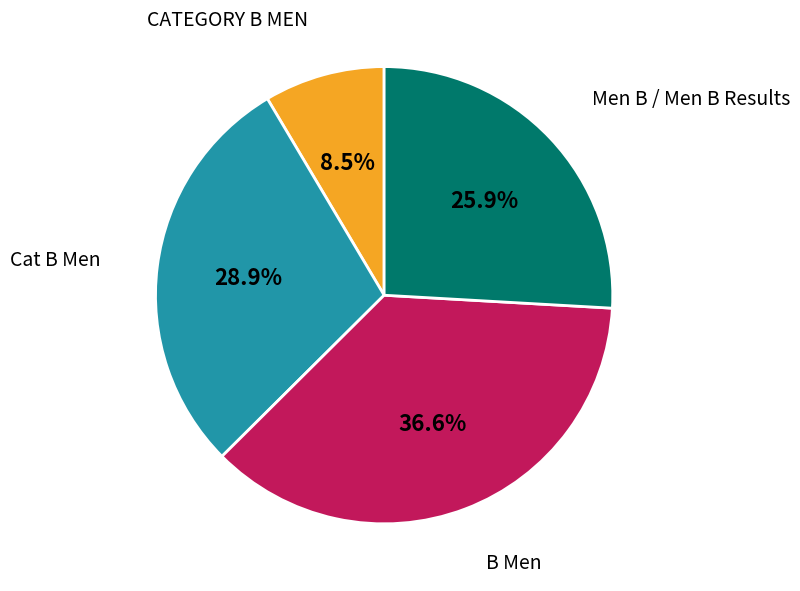

Is there a majority slice in this chart?

No